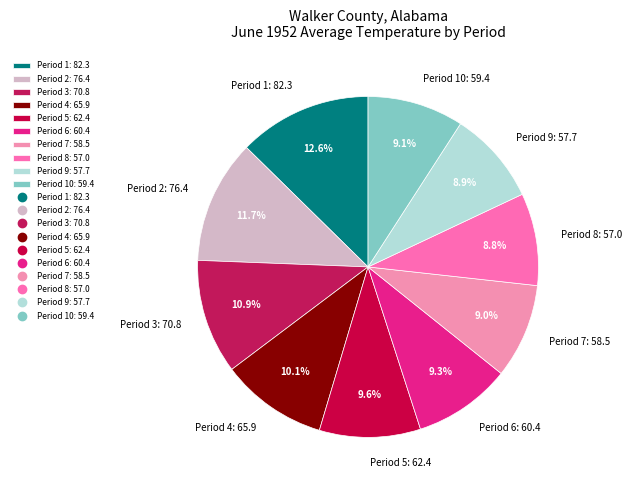

What is the total percentage of Period 3: 70.8 and Period 7: 58.5?

19.9%